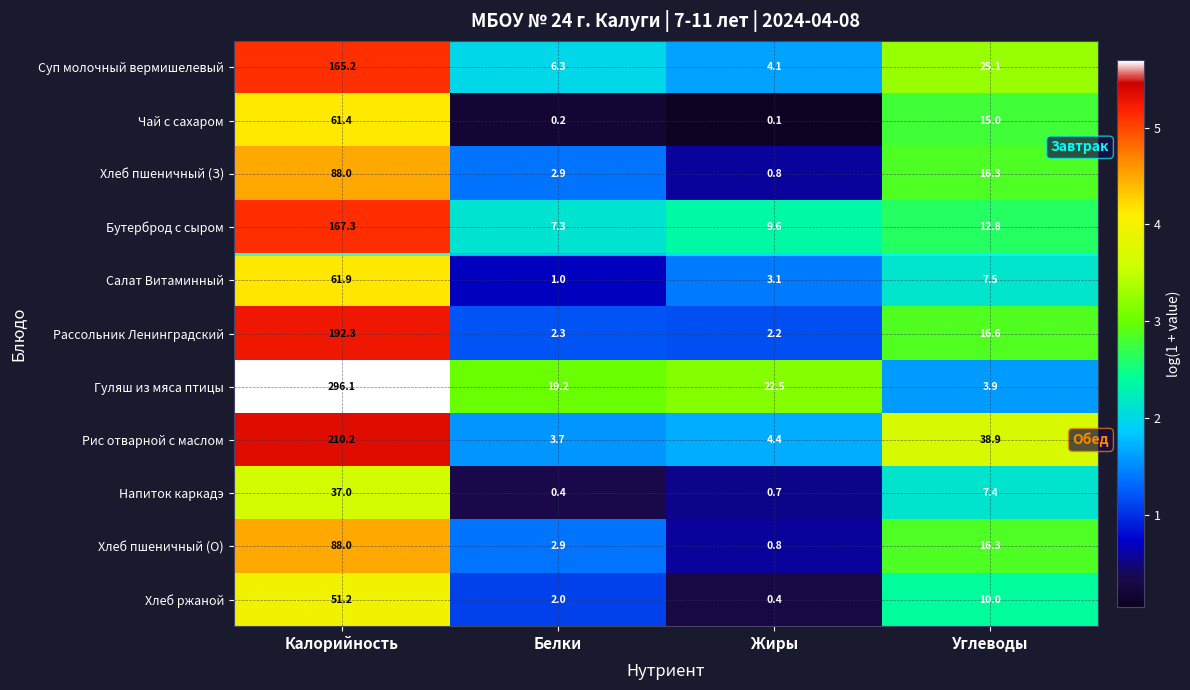

How many categories are shown in the chart?

4